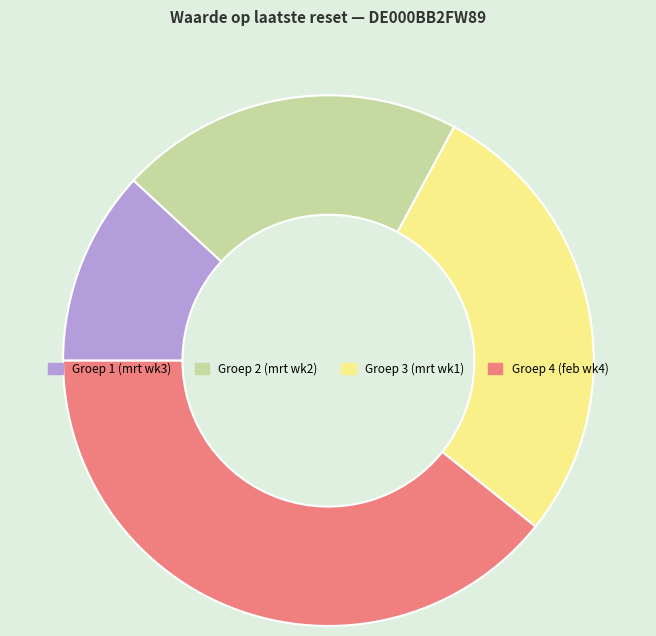

Is Groep 2 (mrt wk2) the majority of the pie?

No